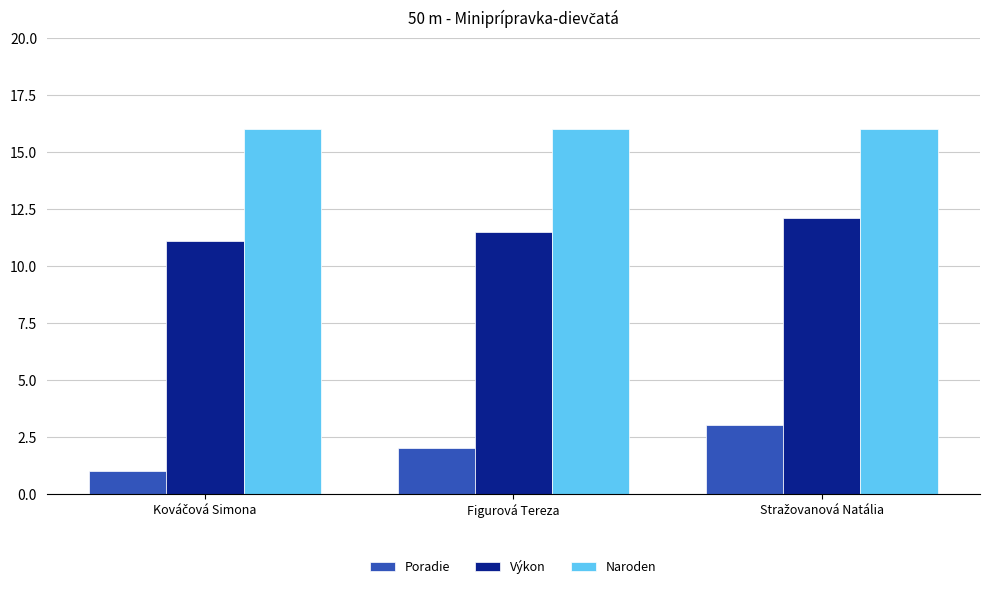

Which series has the largest total across all categories?

Naroden